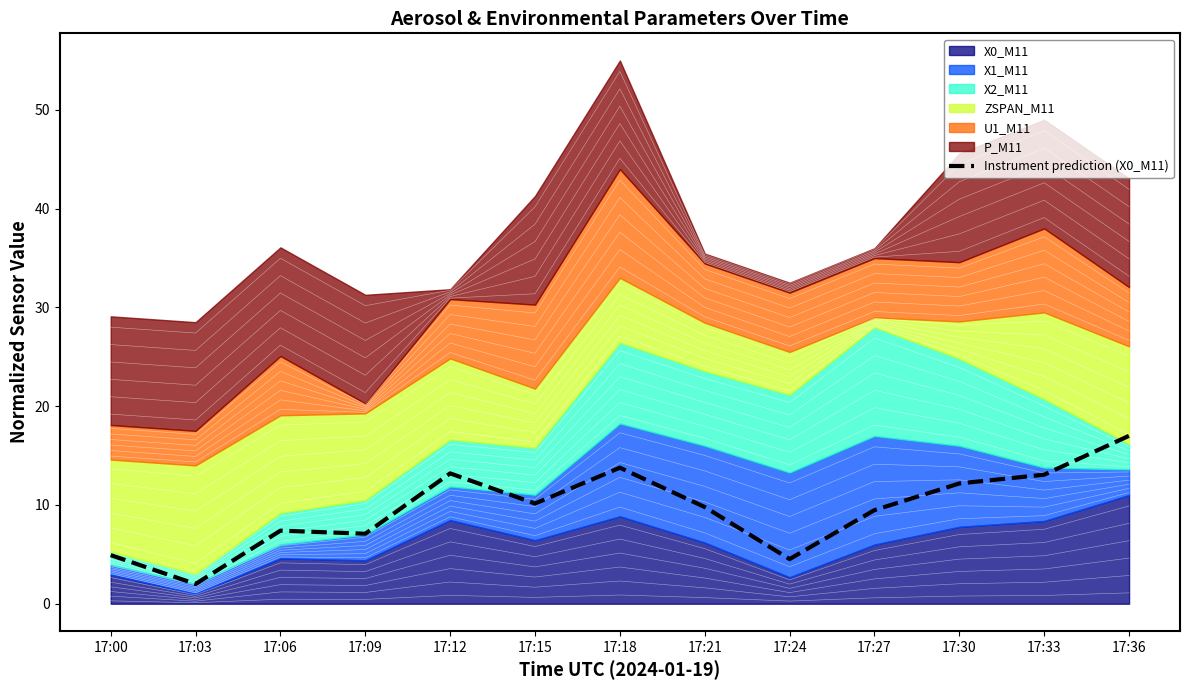

What is the difference between the maximum and second lowest values?

12.5